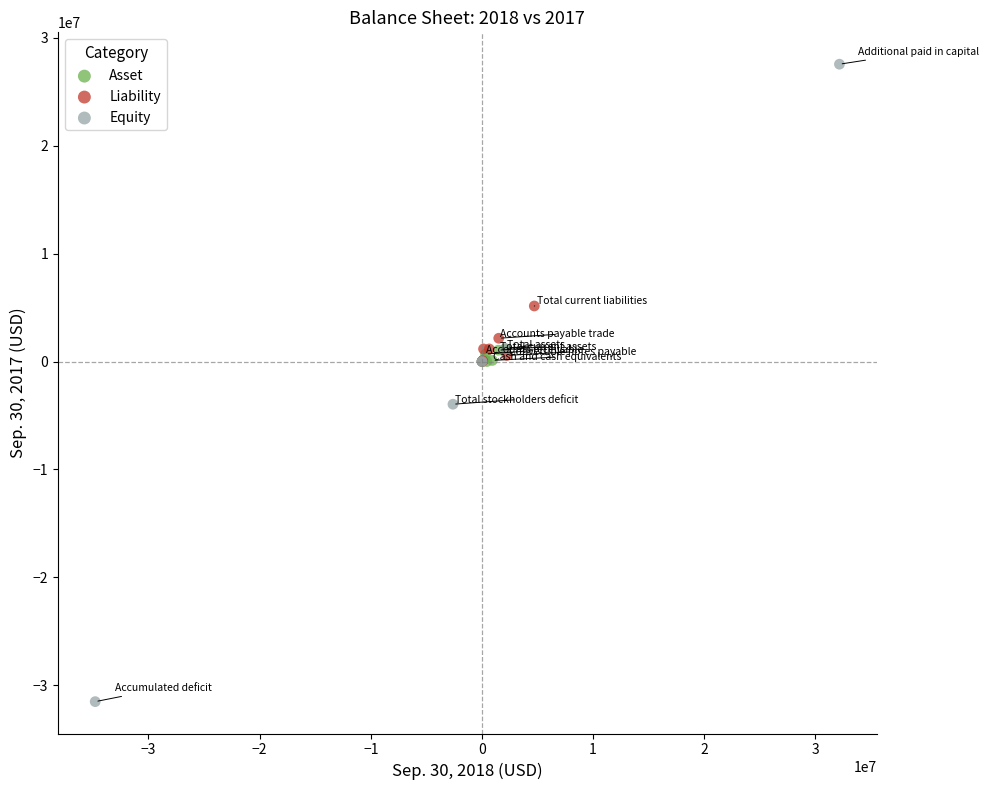

Which series has the widest spread of Y values?

Equity